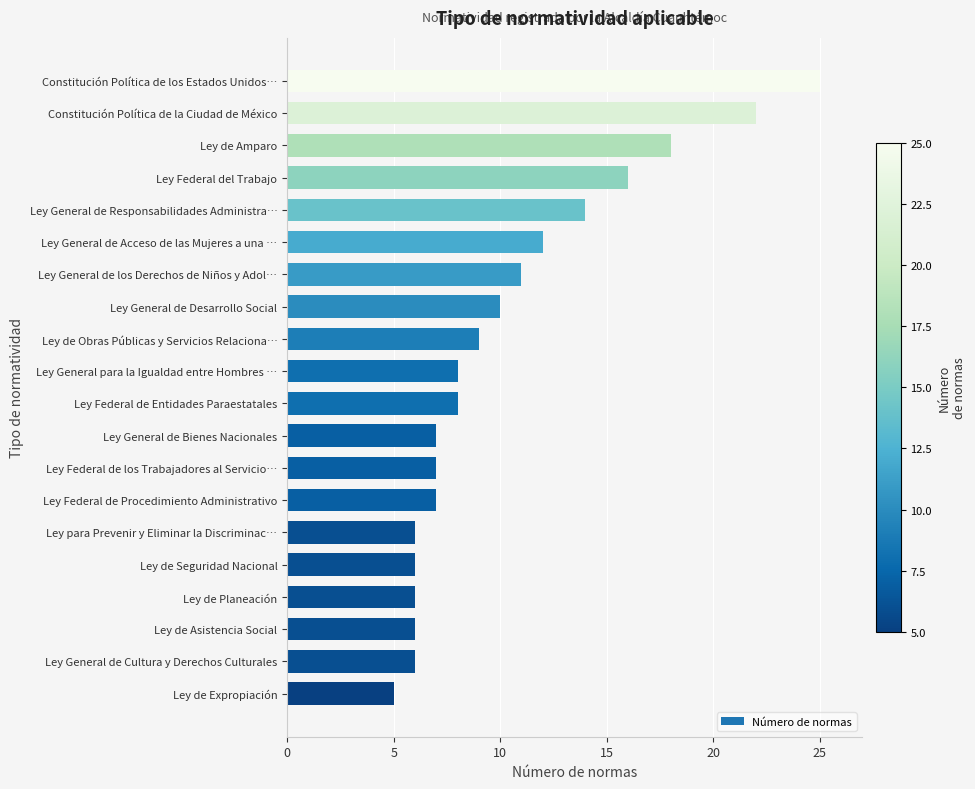

What is the change in value from Ley de Amparo to Ley de Asistencia Social?

-12